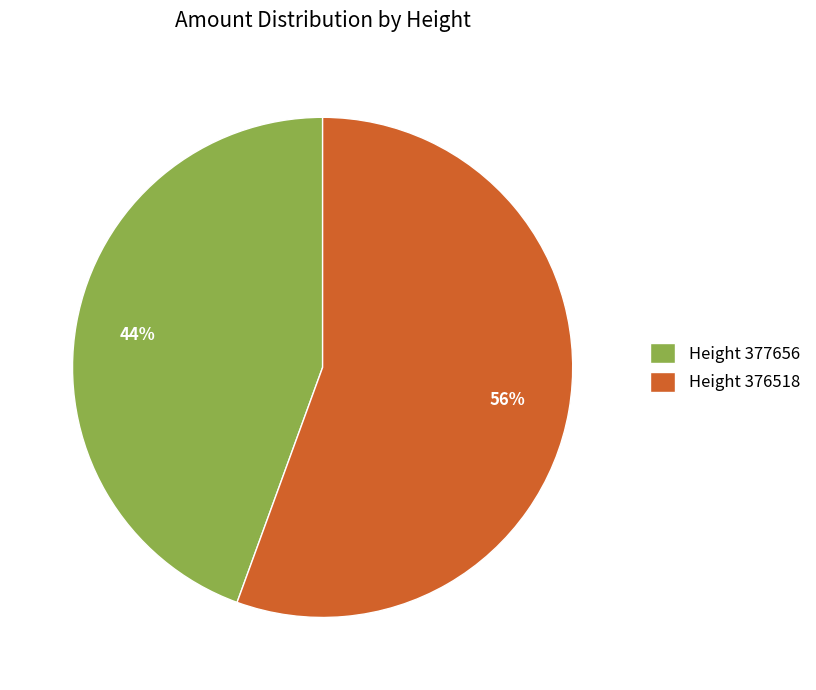

How many segments does this pie chart have?

2